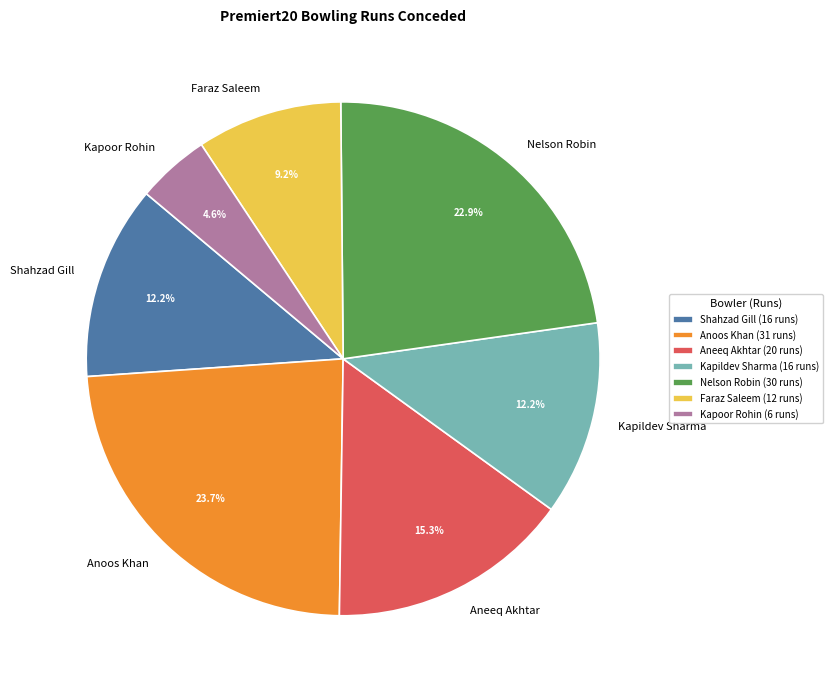

How many segments does this pie chart have?

7